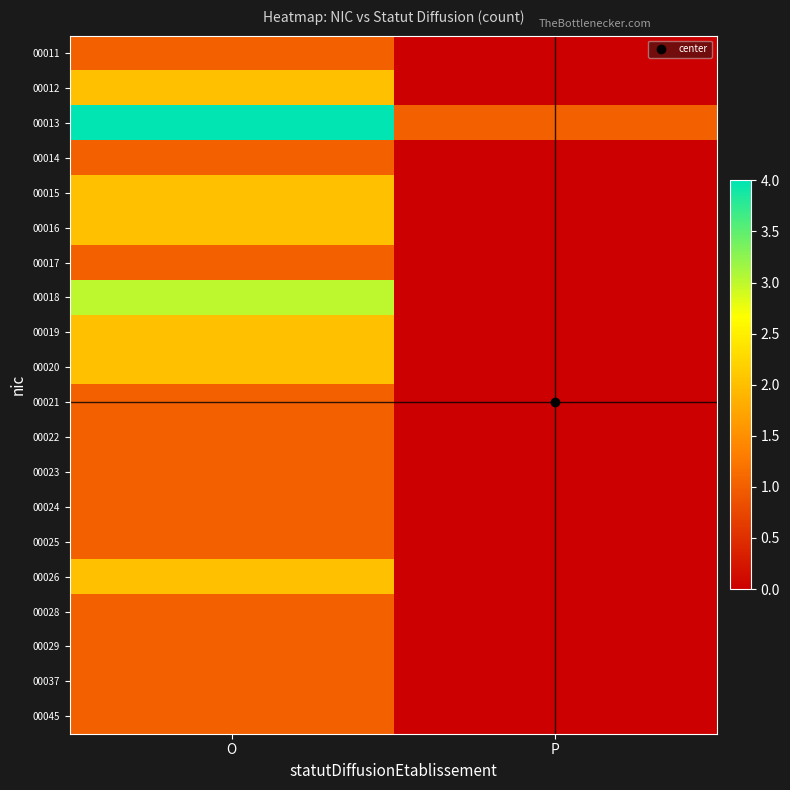

At how many categories does at least one series exceed 1?

1